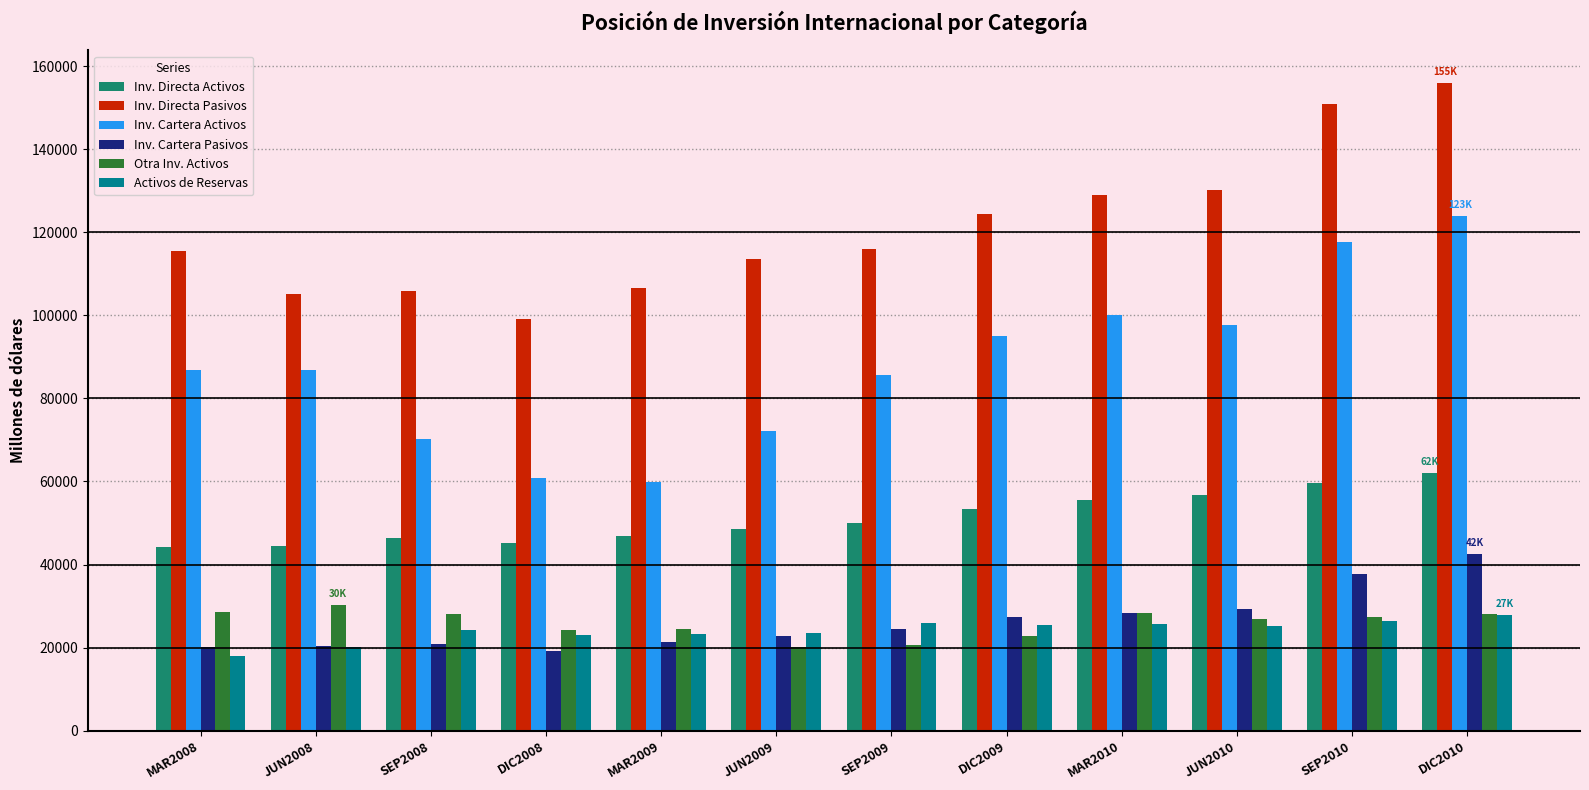

How many data points does each series have?

12